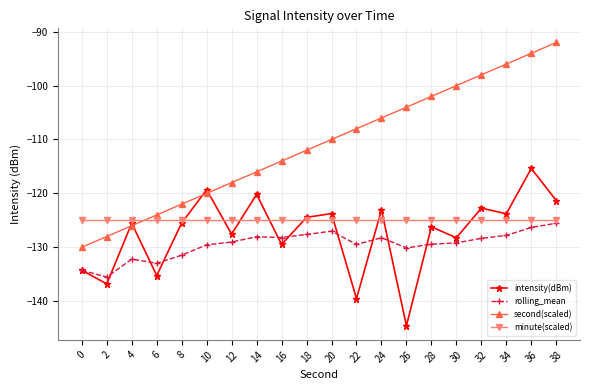

At which category does intensity(dBm) reach its first local valley?

2